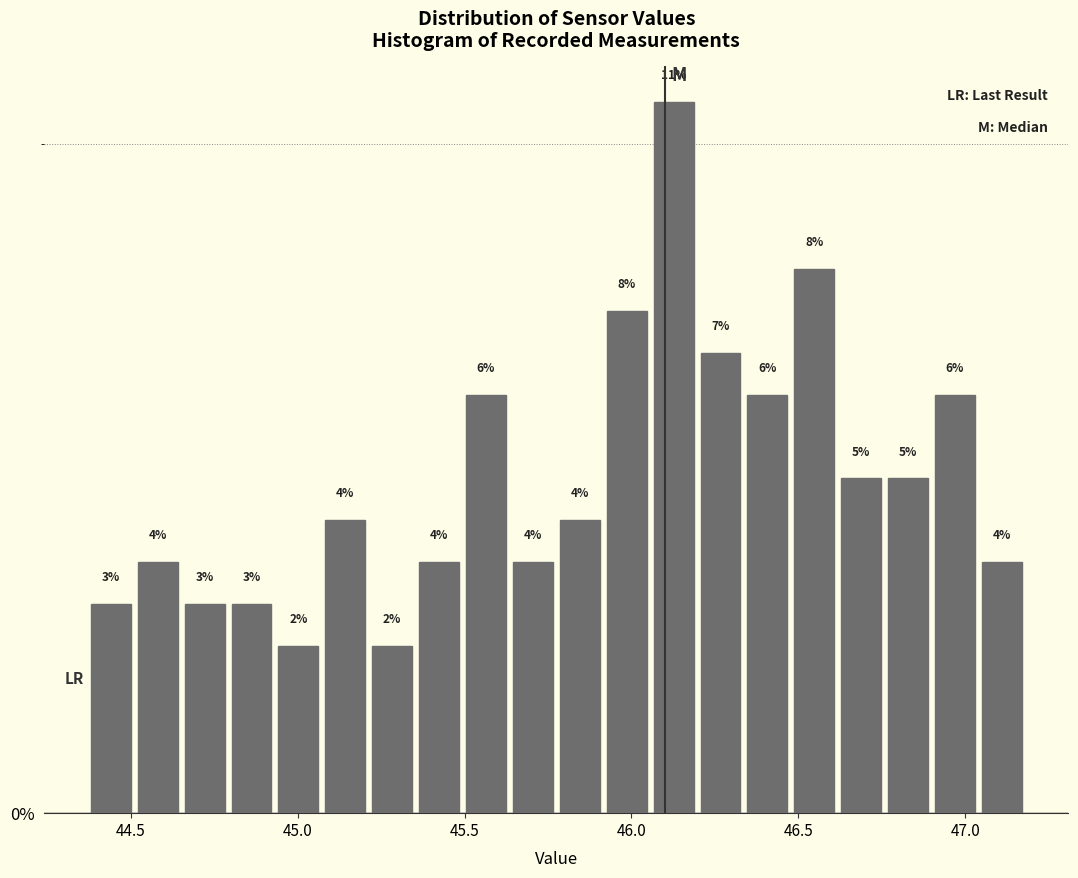

Read against the x-axis, roughly where is the centre of the tallest bar?

46.15